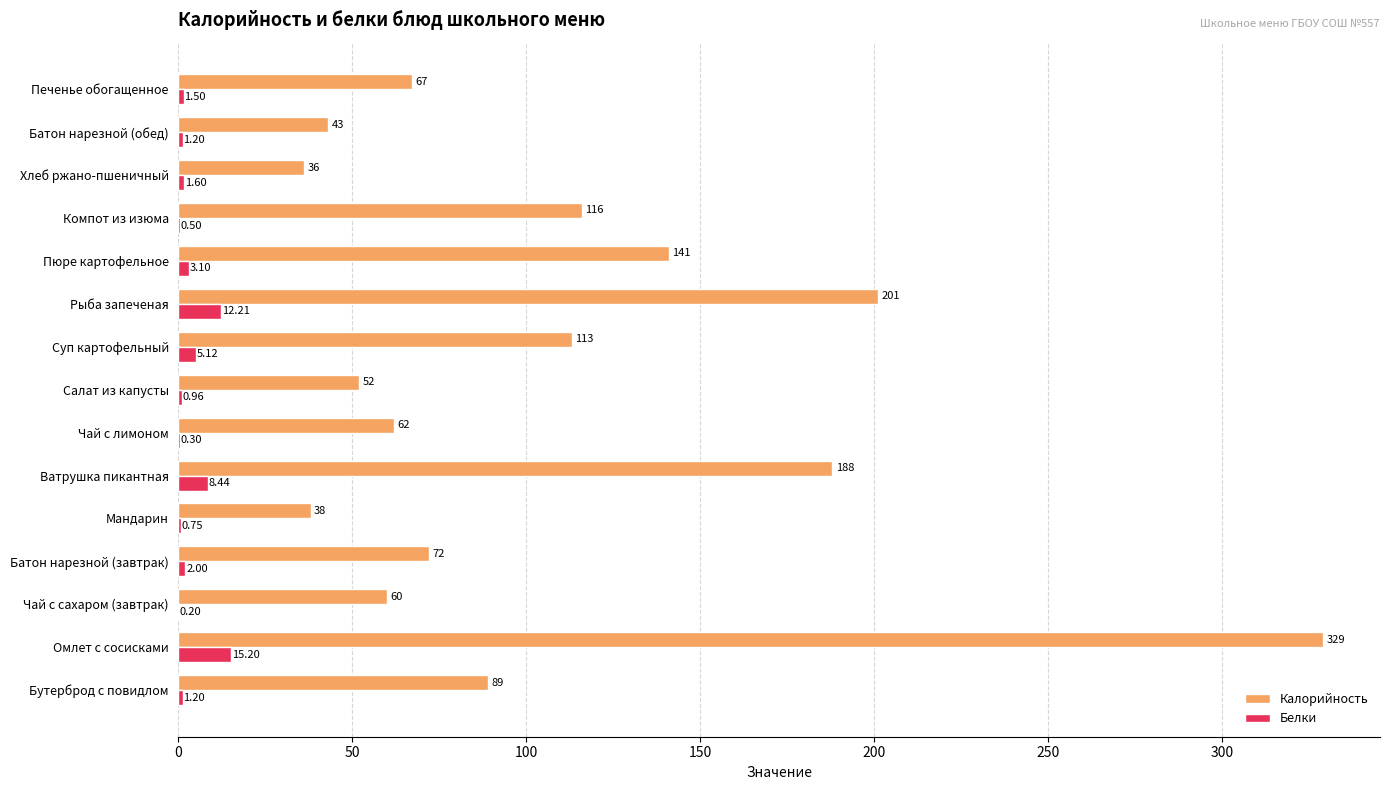

How many data points does each series have?

15